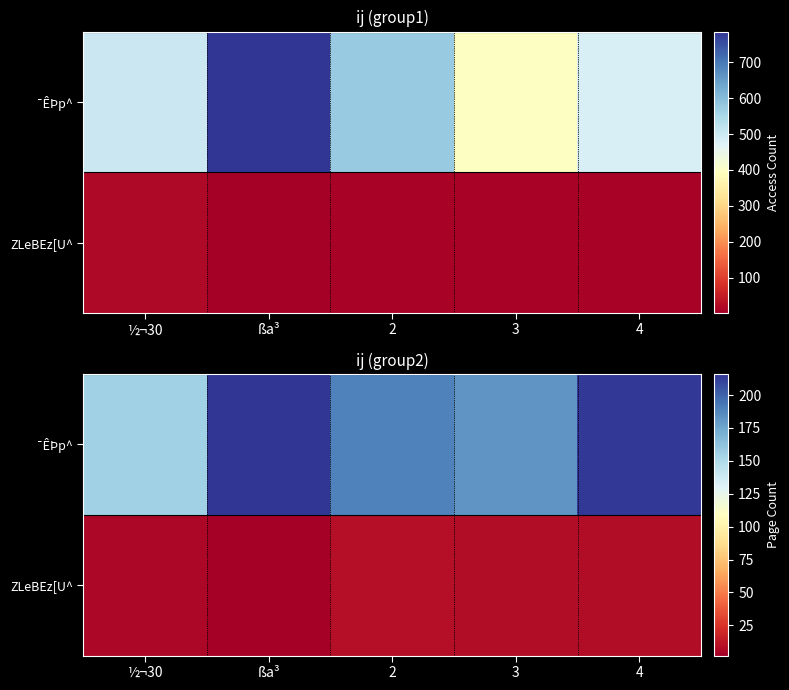

What is the sum of the ZLeBEz[U^ values at 2 and ½¬30?

15